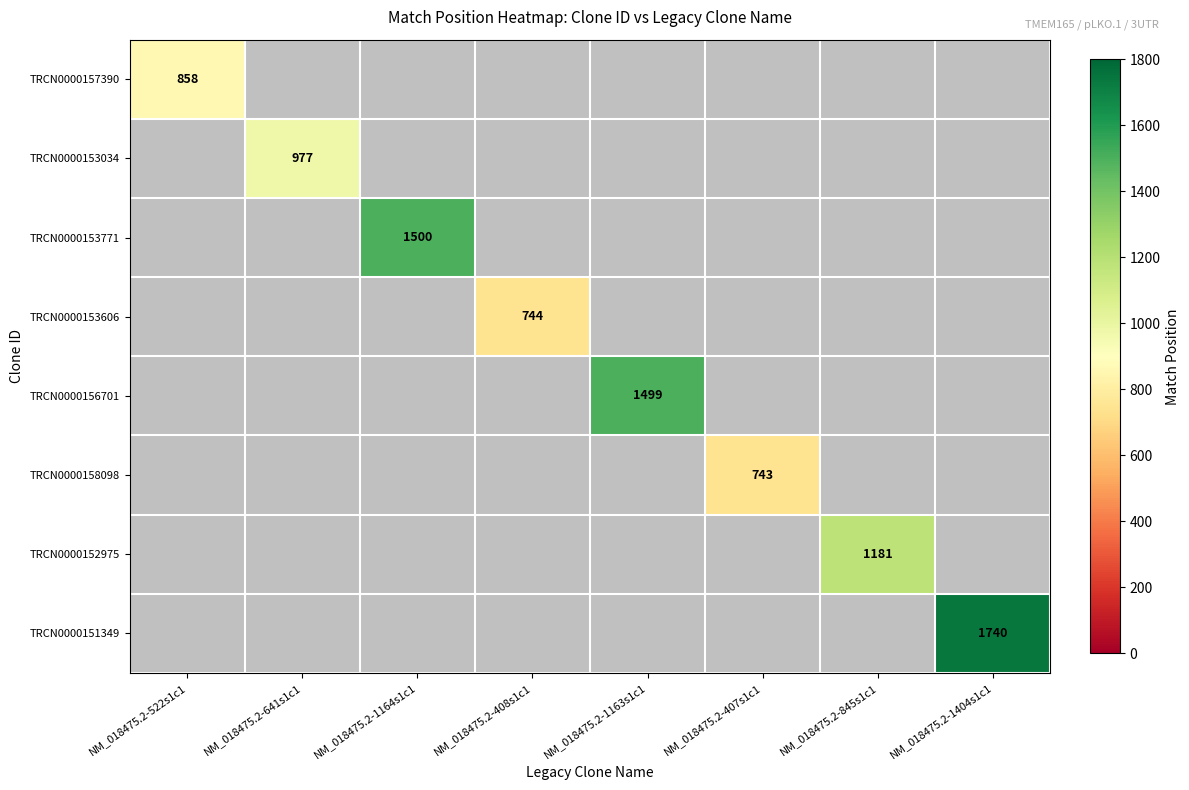

The value of TRCN0000153606 at NM_018475.2-408s1c1 is 1203. True or false?

False